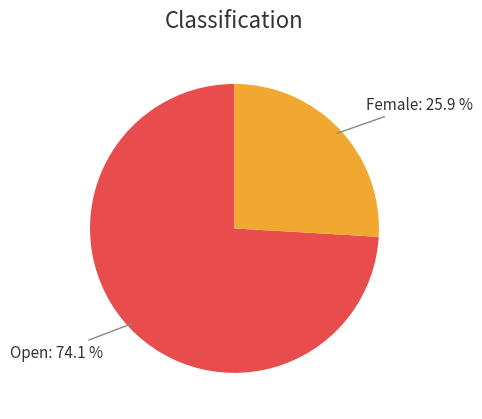

What is the total percentage of Female and Open?

100.0%